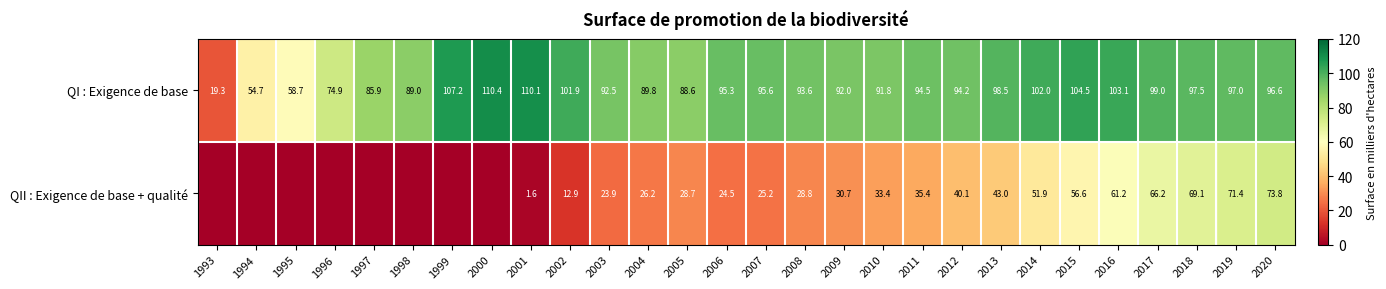

What value does the QI : Exigence de base series have at 1998?

89.0